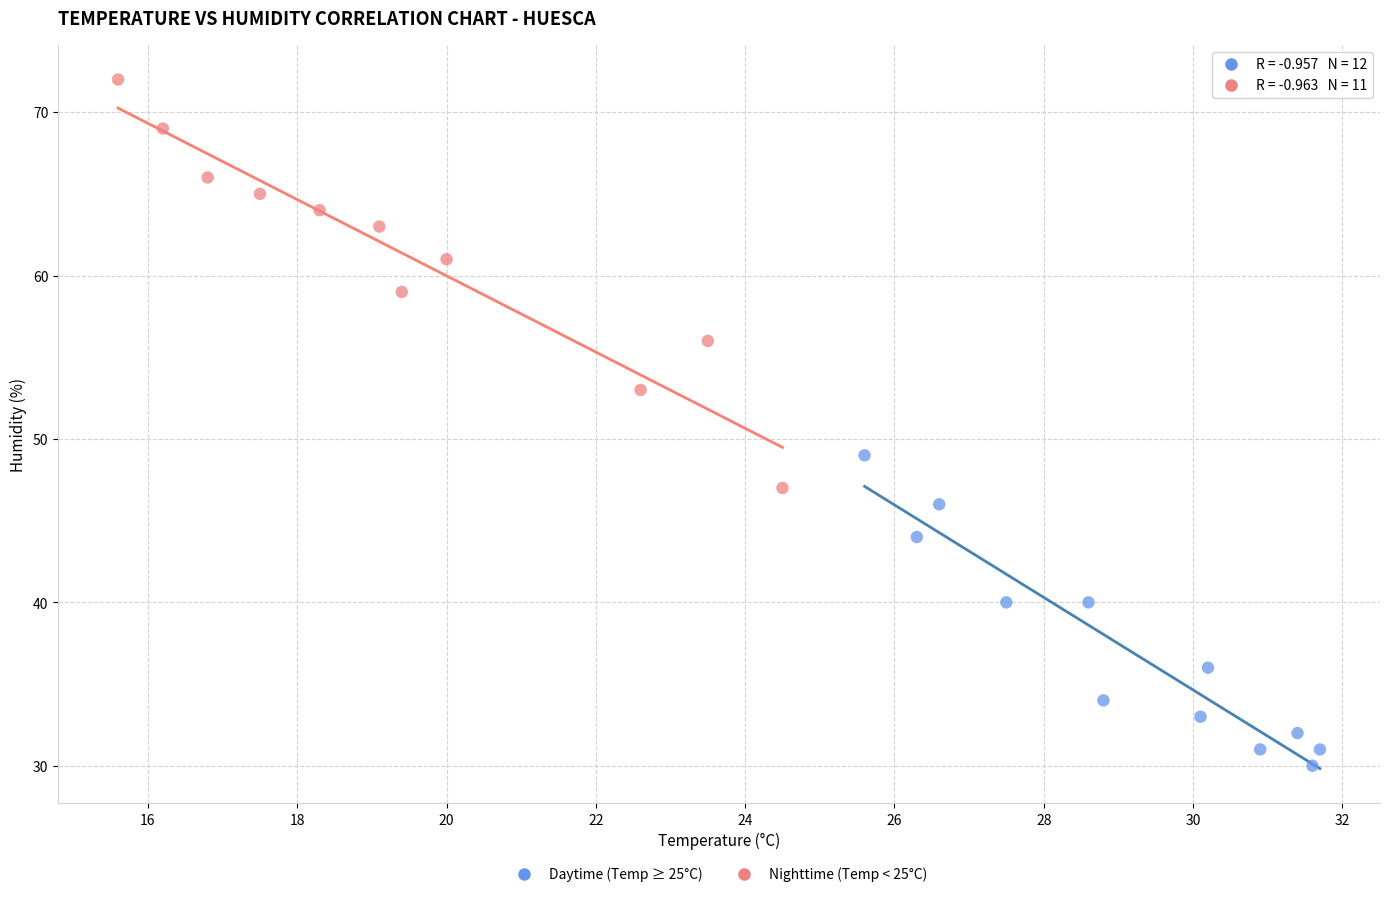

What are all the series names shown in the legend?

Daytime (Temp ≥ 25°C), Nighttime (Temp < 25°C)